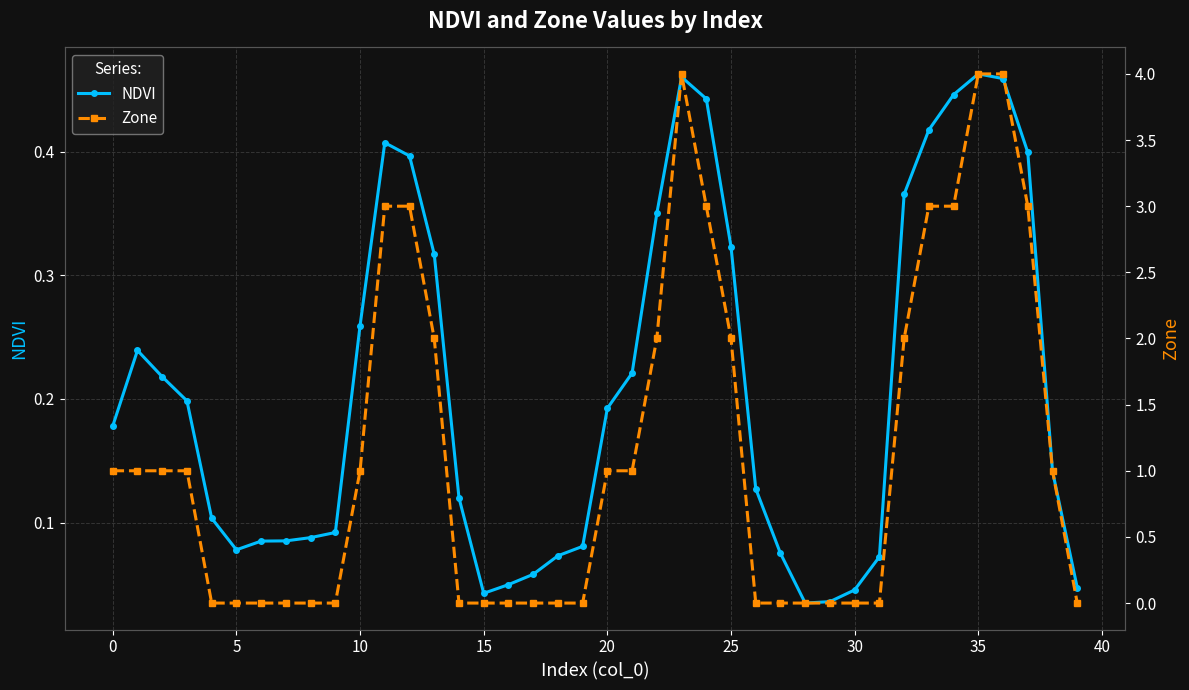

How many lines are shown in the chart?

2